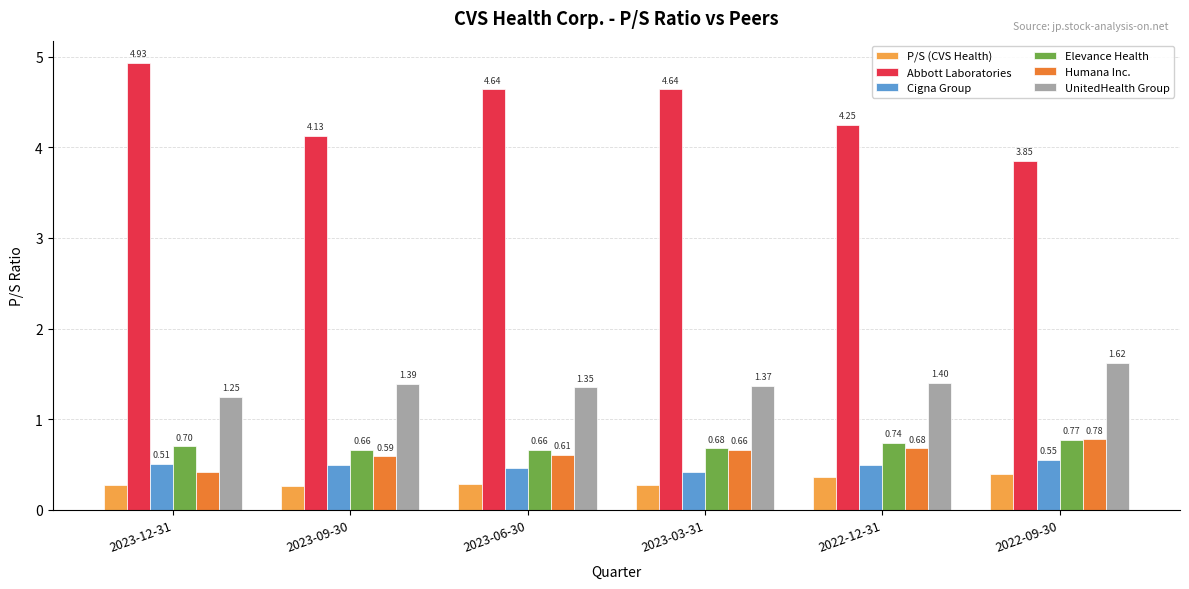

Does the chart contain stacked bars?

No